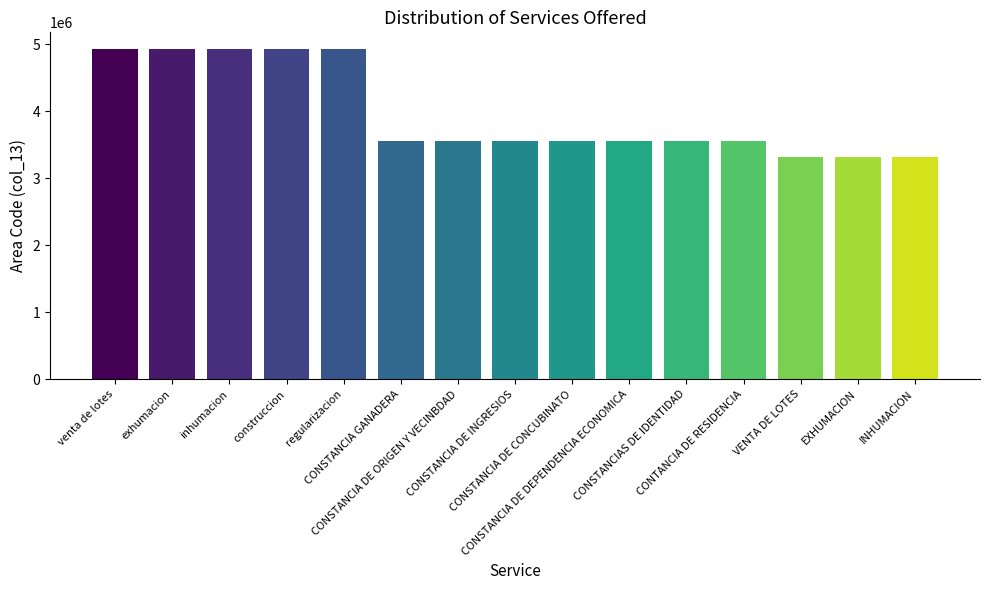

What position from the right is INHUMACION?

1